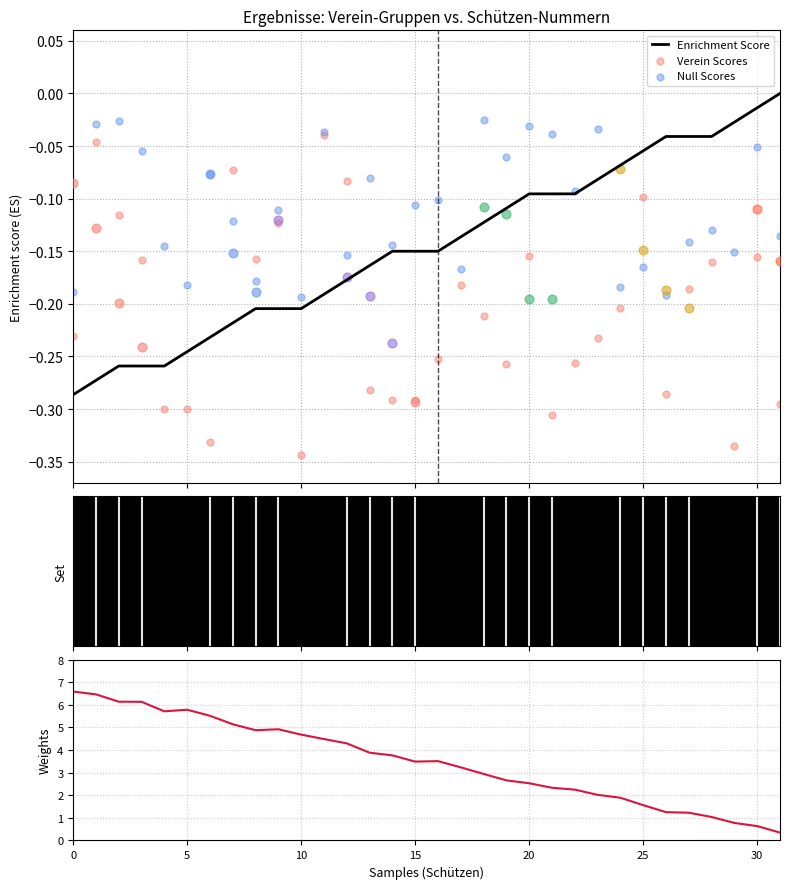

What is the total value across all series at 16?

3.0